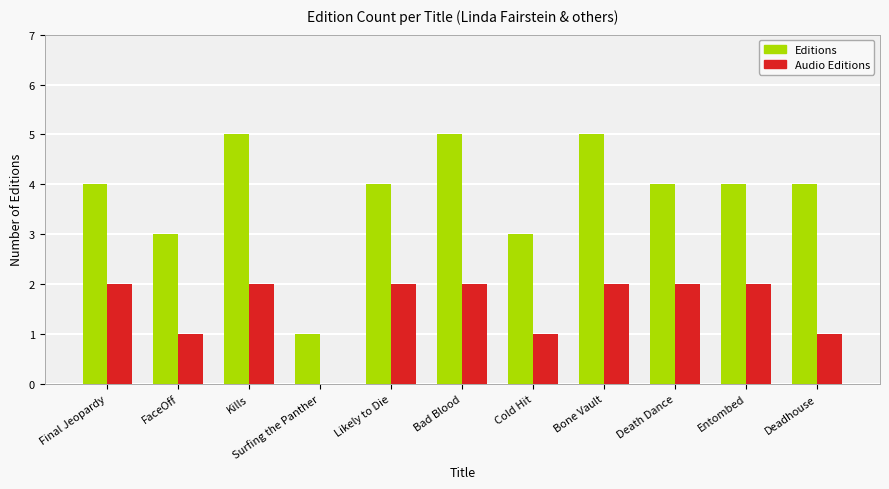

Reading left to right, list all the values displayed in this chart.

Editions: 4	3	5	1	4	5	3	5	4	4	4
Audio Editions: 2	1	2	0	2	2	1	2	2	2	1